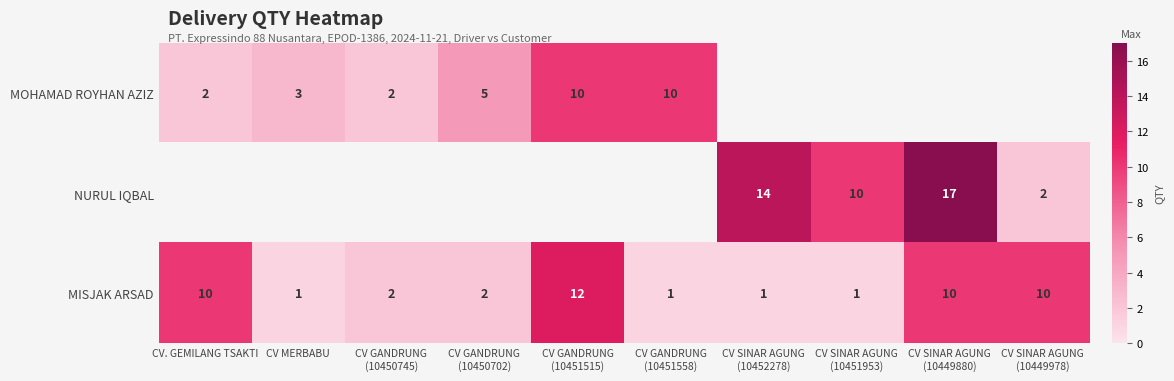

Between CV GANDRUNG
(10450745) and CV GANDRUNG
(10450702), which is larger?

CV GANDRUNG
(10450702)